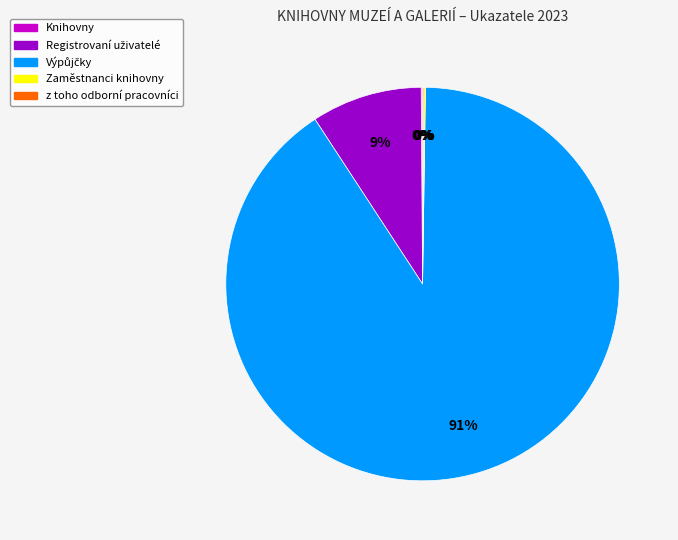

Is there a majority slice in this chart?

Yes